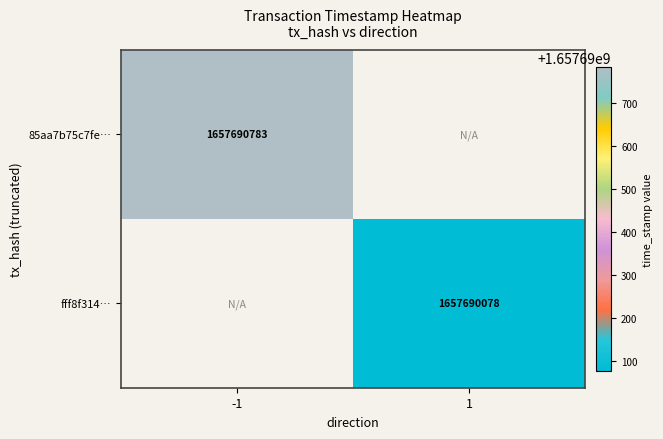

Which series has the largest total across all categories?

85aa7b75c7fe3cfa027a5e286417f02e1d044a3